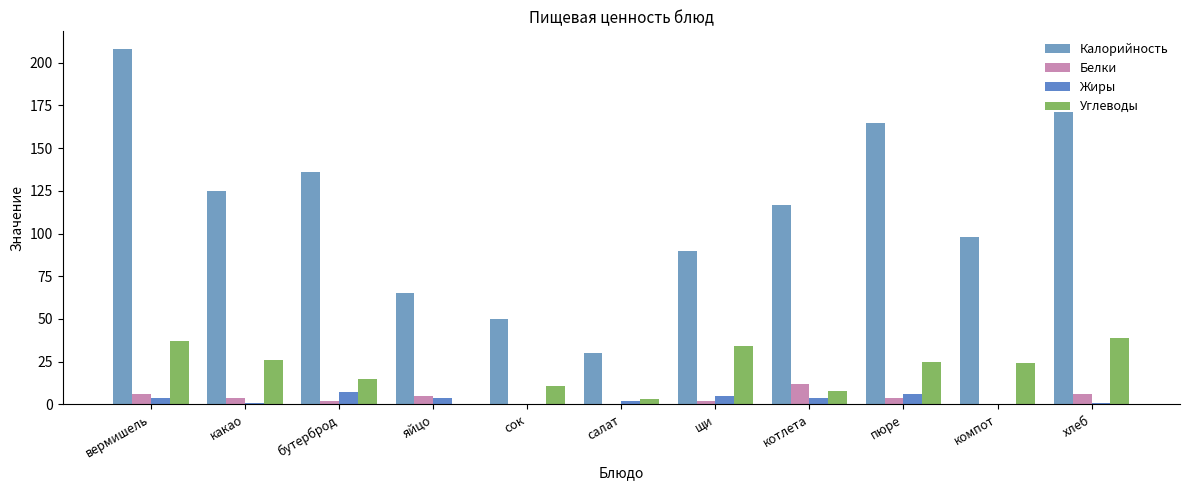

Reading right to left, transcribe all the data shown in this chart.

Калорийность: хлеб=171	компот=98	пюре=165	котлета=117	щи=90	салат=30	сок=50	яйцо=65	бутерброд=136	какао=125	вермишель=208
Белки: хлеб=6	компот=0	пюре=4	котлета=12	щи=2	салат=0	сок=0	яйцо=5	бутерброд=2	какао=4	вермишель=6
Жиры: хлеб=1	компот=0	пюре=6	котлета=4	щи=5	салат=2	сок=0	яйцо=4	бутерброд=7	какао=1	вермишель=4
Углеводы: хлеб=39	компот=24	пюре=25	котлета=8	щи=34	салат=3	сок=11	яйцо=0	бутерброд=15	какао=26	вермишель=37